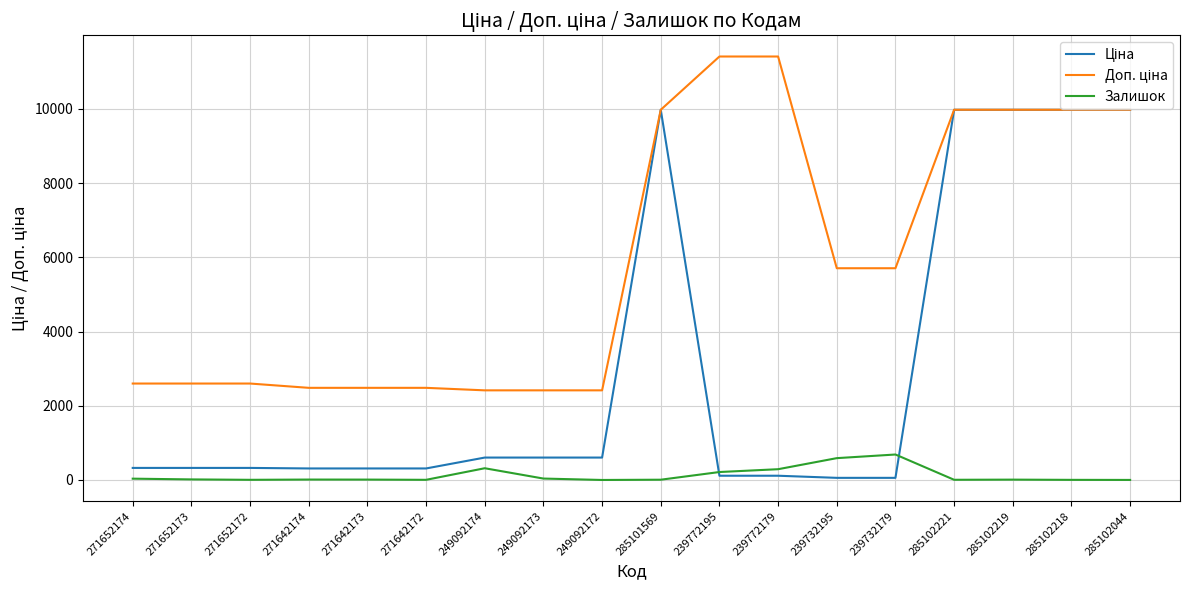

True or false: Залишок has a value of 1.0 at 285102044.

True